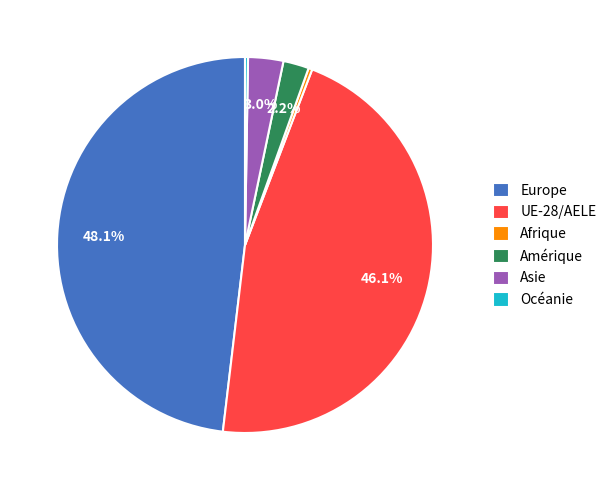

Approximately how many times larger is the value at Afrique compared to Amérique?

0.1